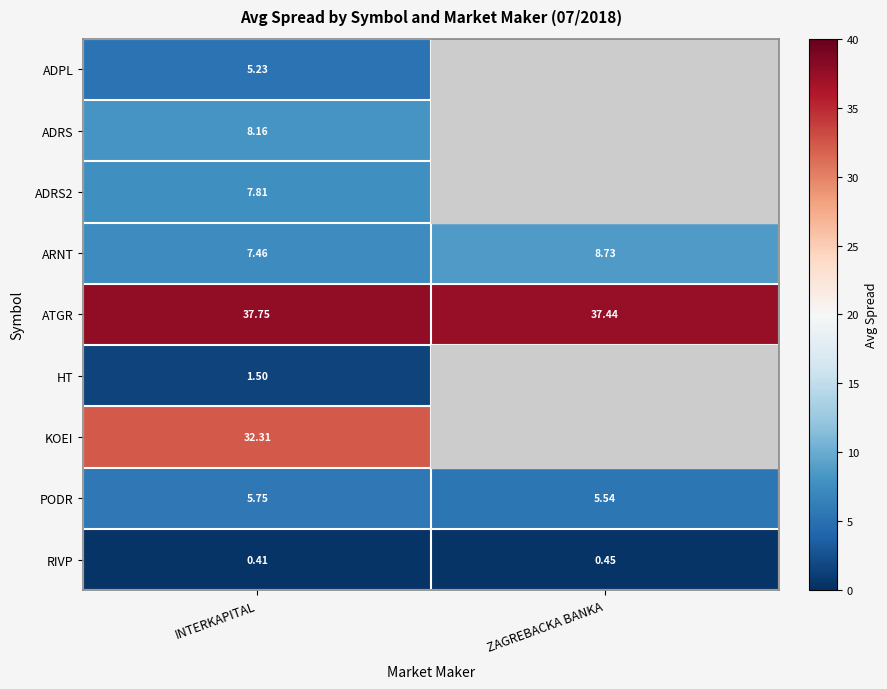

At how many categories does at least one series exceed 4?

2